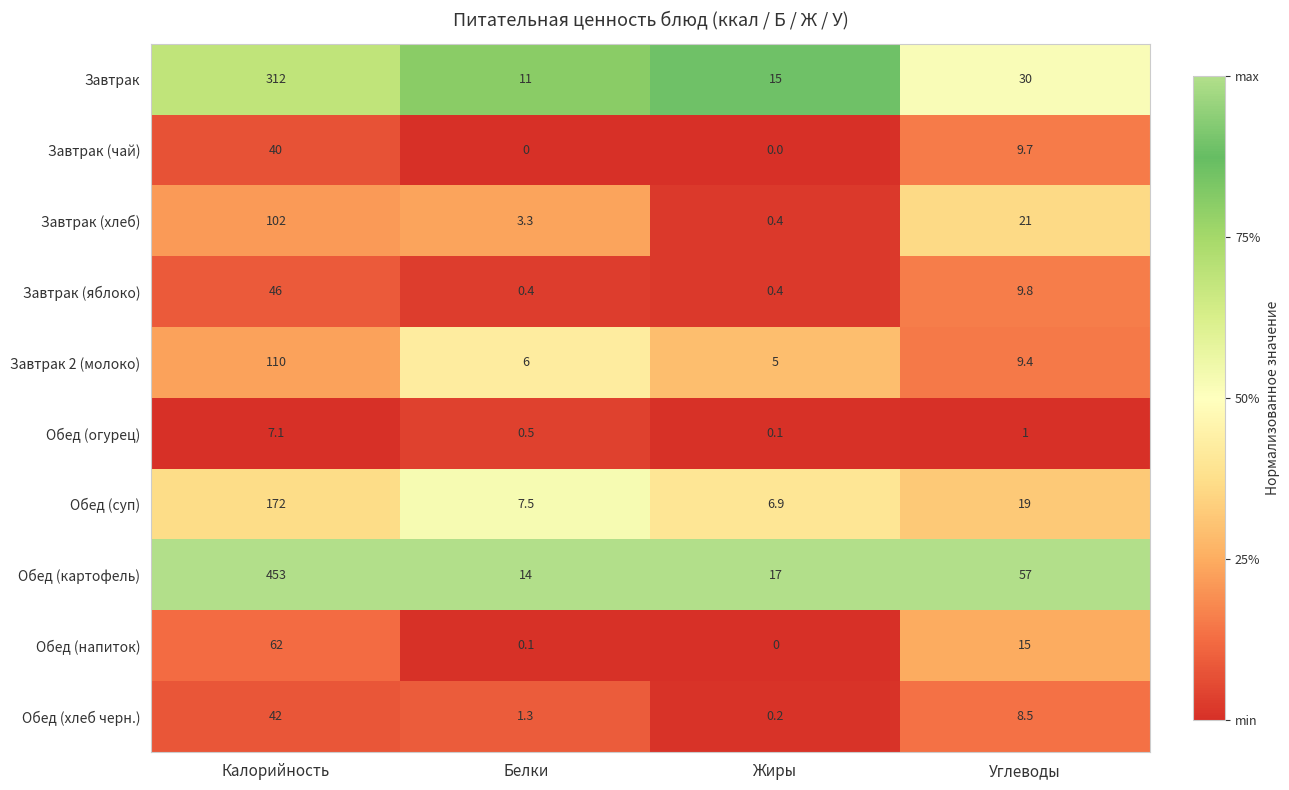

Rank the series at Белки from highest to lowest value.

Обед (картофель), Завтрак, Обед (суп), Завтрак 2 (молоко), Завтрак (хлеб), Обед (хлеб черн.), Обед (огурец), Завтрак (яблоко), Обед (напиток), Завтрак (чай)